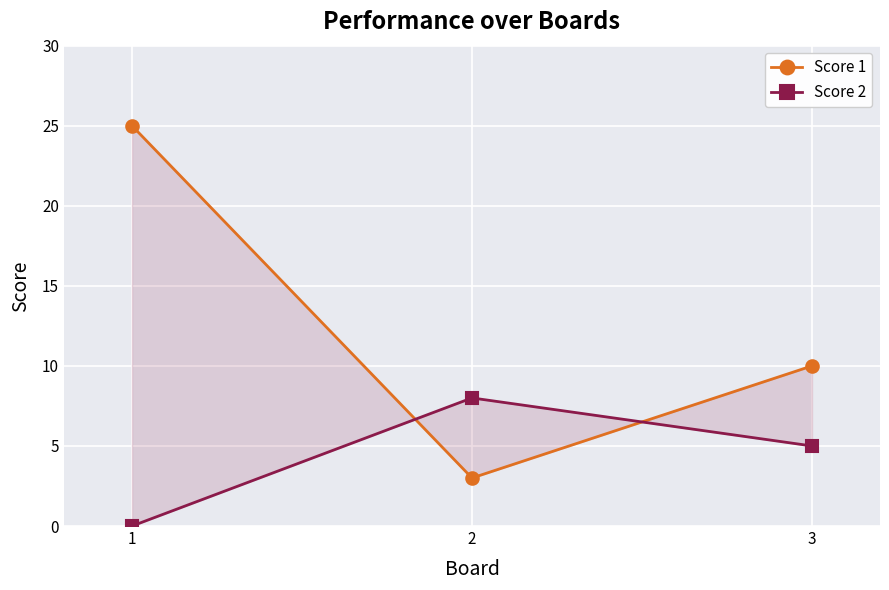

What is the approximate value of Score 1 at 2, to the nearest 5?

5